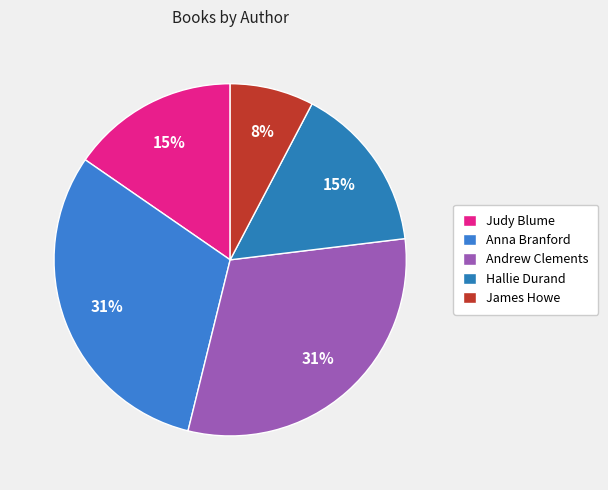

Does James Howe account for over 50% of the chart?

No